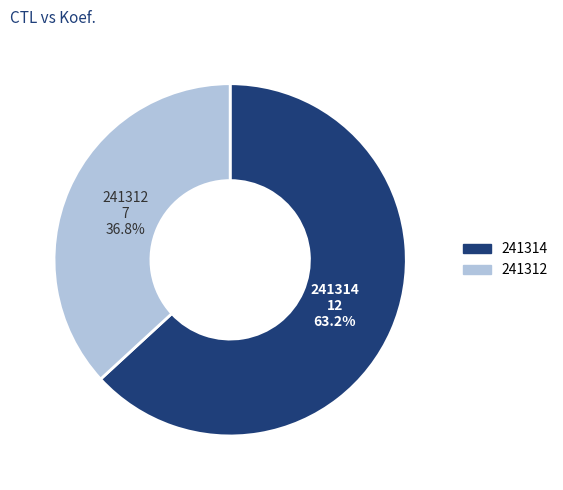

Count the number of slices in the pie.

2